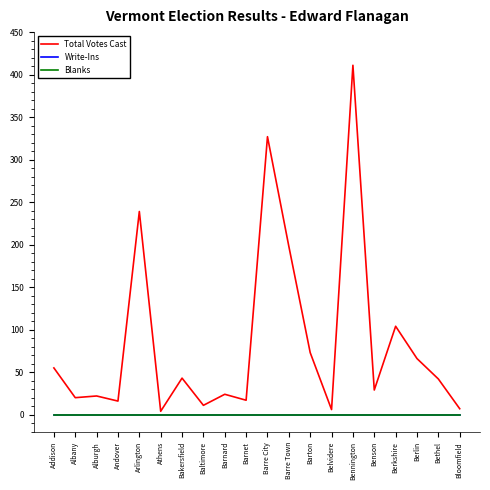

Does the chart display data point markers on the line(s)?

No